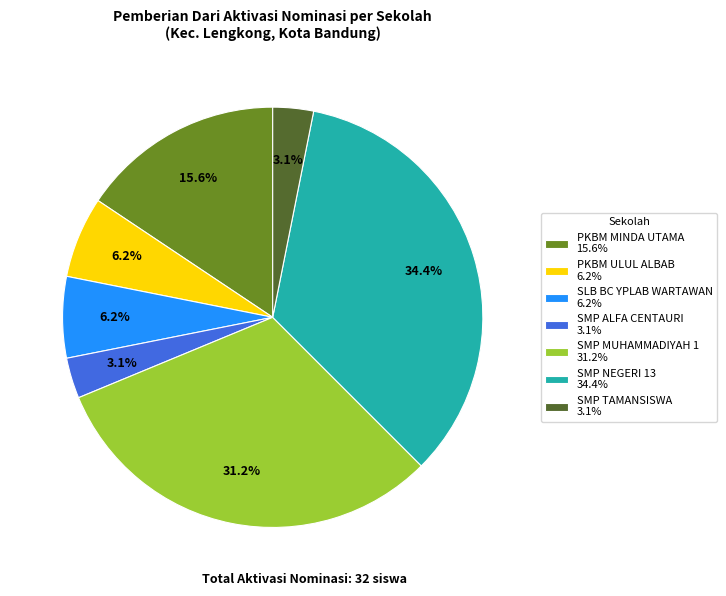

Which category has the biggest portion of the pie?

SMP NEGERI 13 34.4%